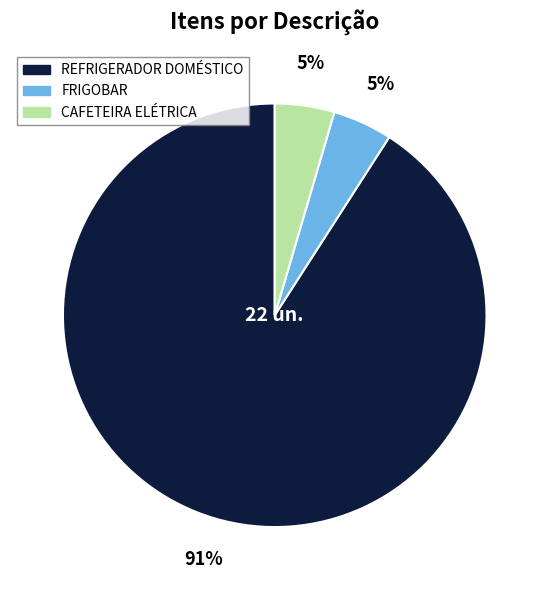

Which has a higher value, REFRIGERADOR DOMÉSTICO or CAFETEIRA ELÉTRICA?

REFRIGERADOR DOMÉSTICO